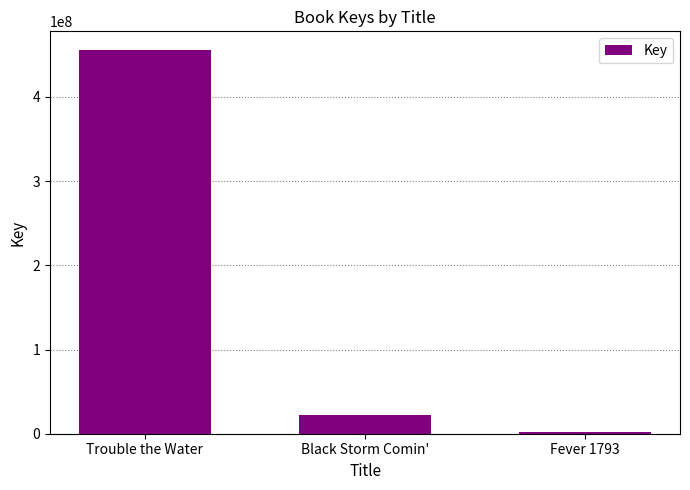

Reading left to right, list all the values displayed in this chart.

455126116	22565544	1791910